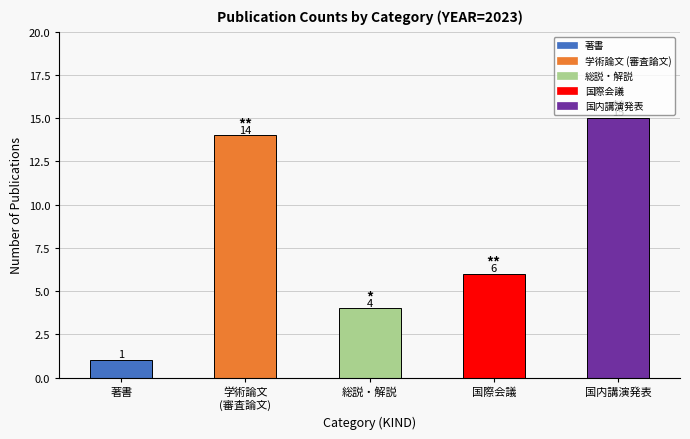

Are the bars horizontal?

No